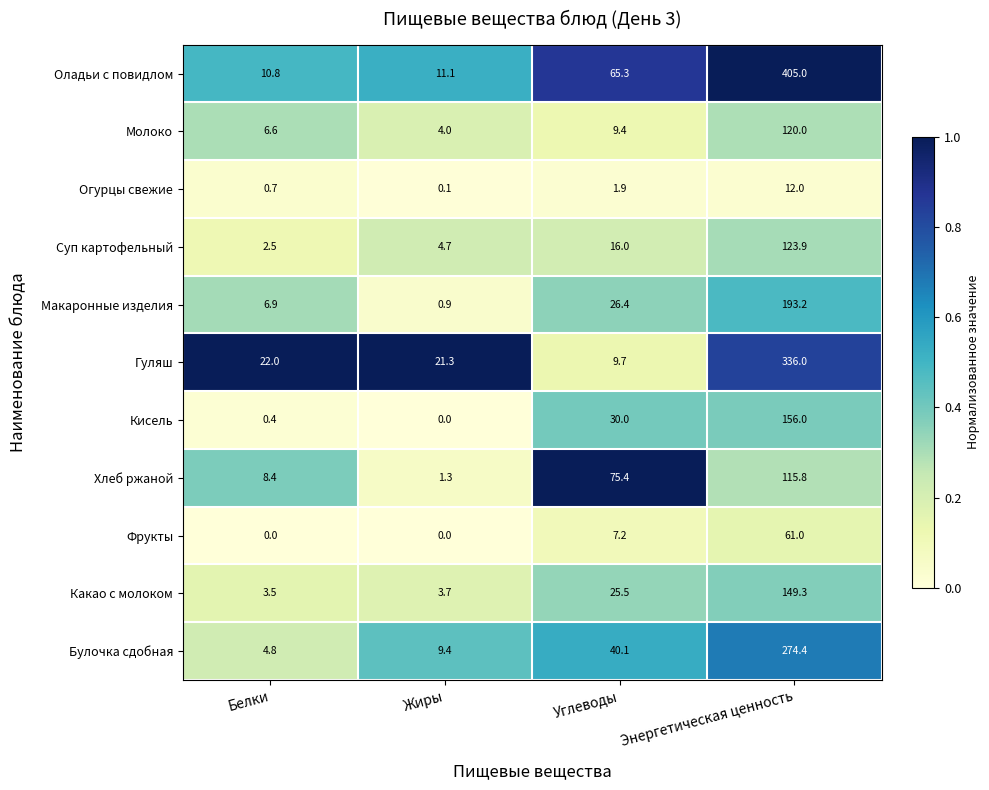

What is the difference between the highest and lowest values at Жиры?

21.3